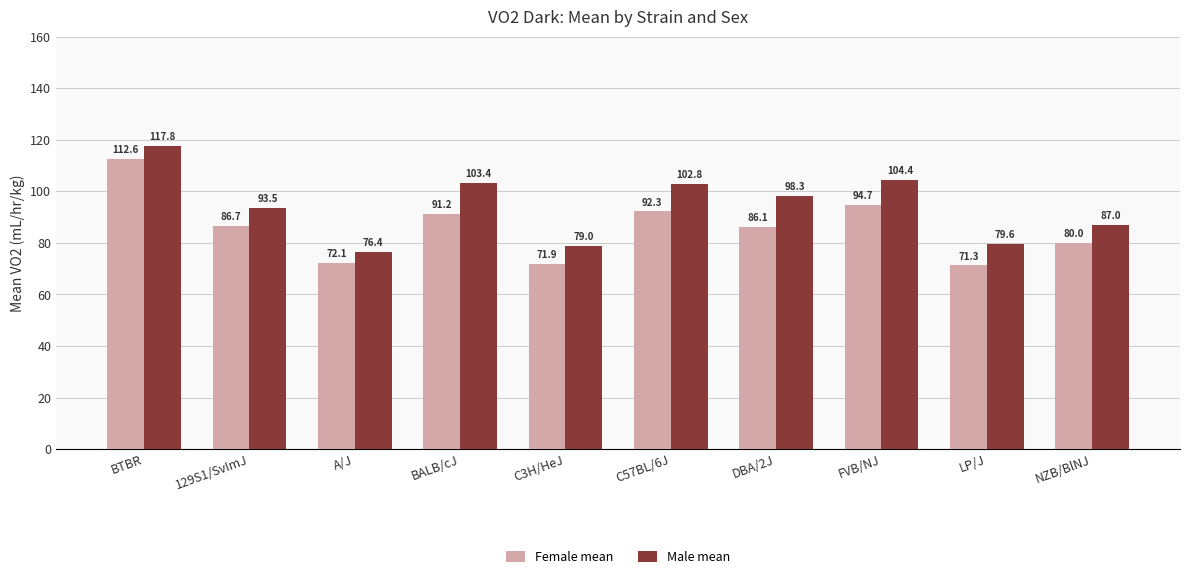

What is the average value of the Female mean series?

85.9